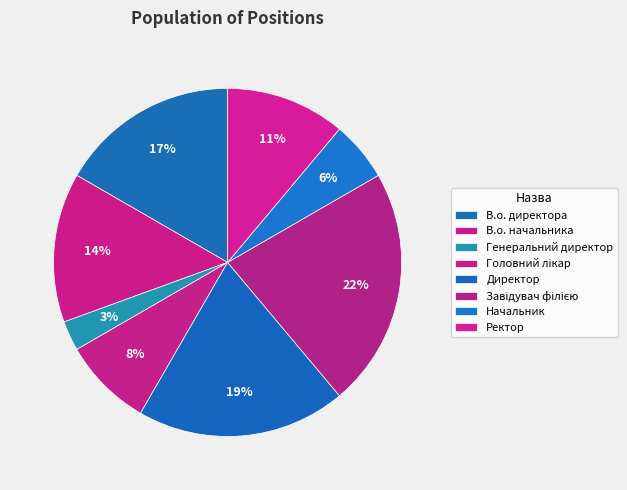

Between В.о. начальника and В.о. директора, which is larger?

В.о. директора